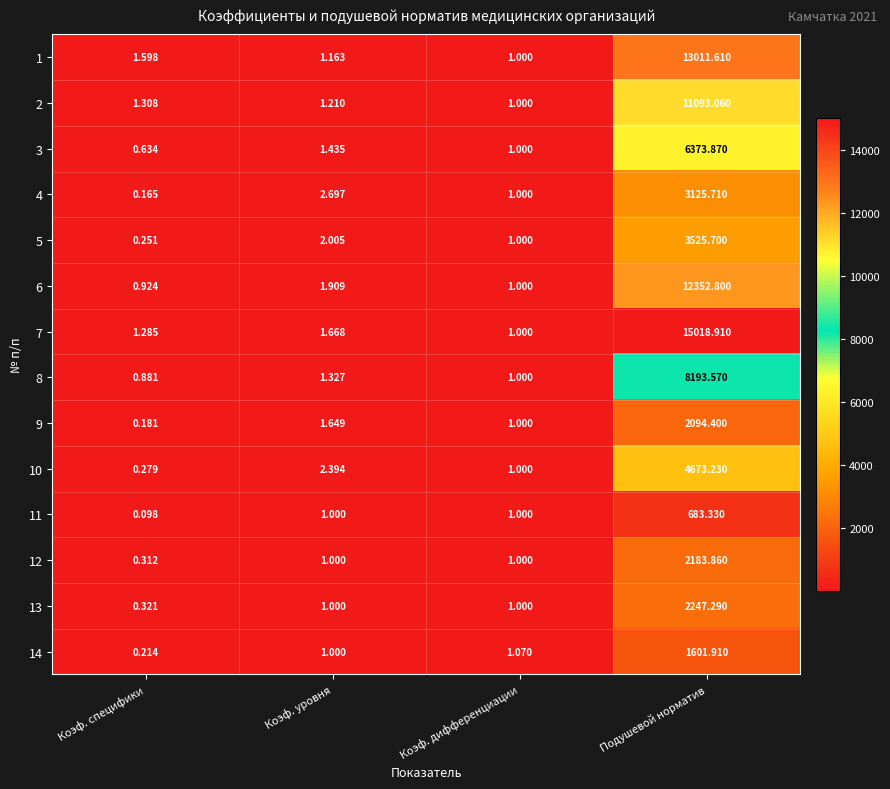

How many data points in 4 are above 2?

2